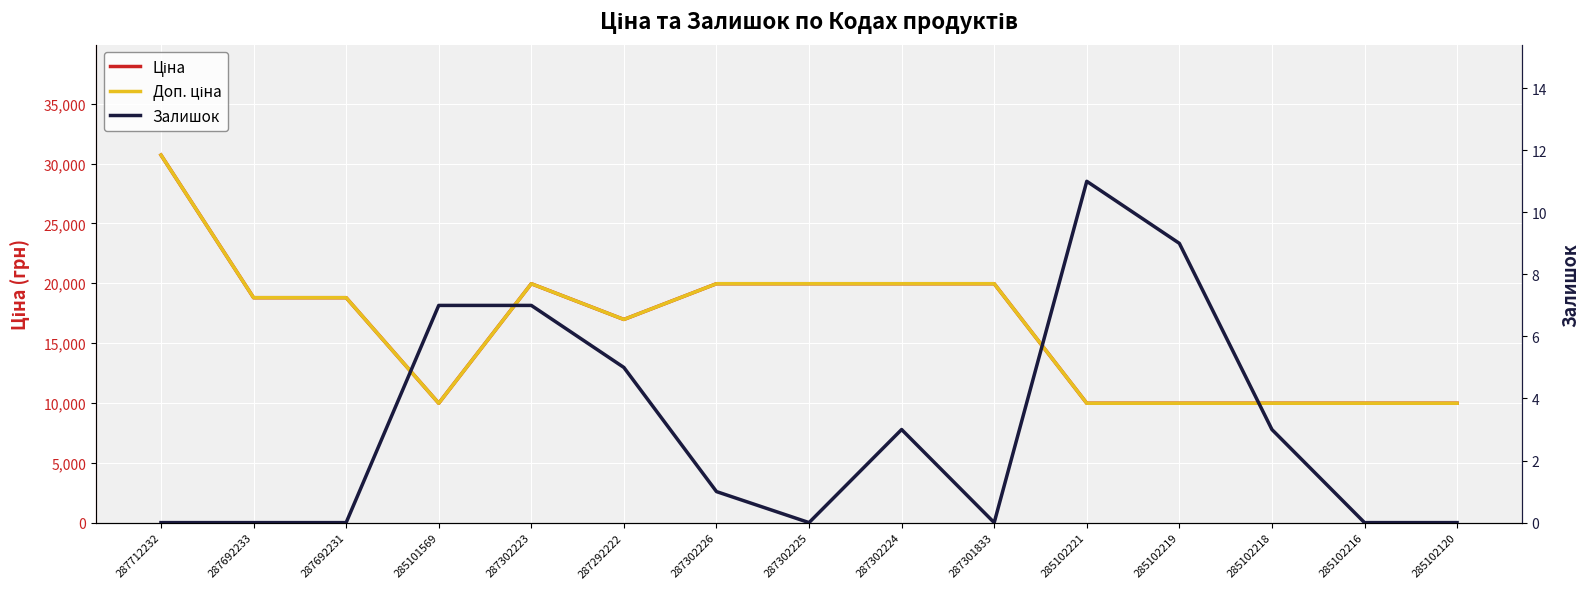

Count the number of categories in the chart.

15